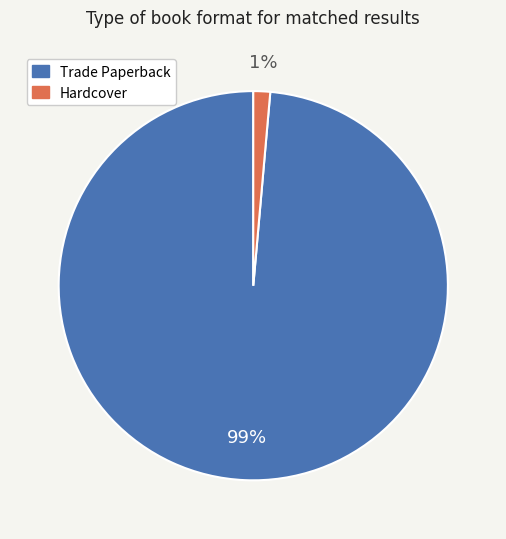

Do Trade Paperback and Hardcover together represent more than half of the pie?

Yes